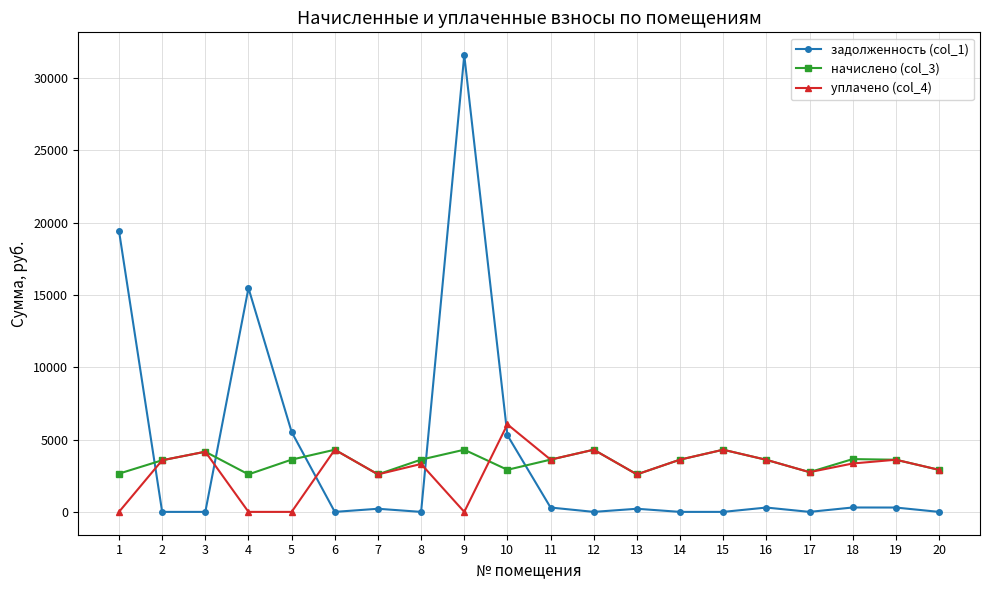

What is the maximum value shown in the chart?

31572.5